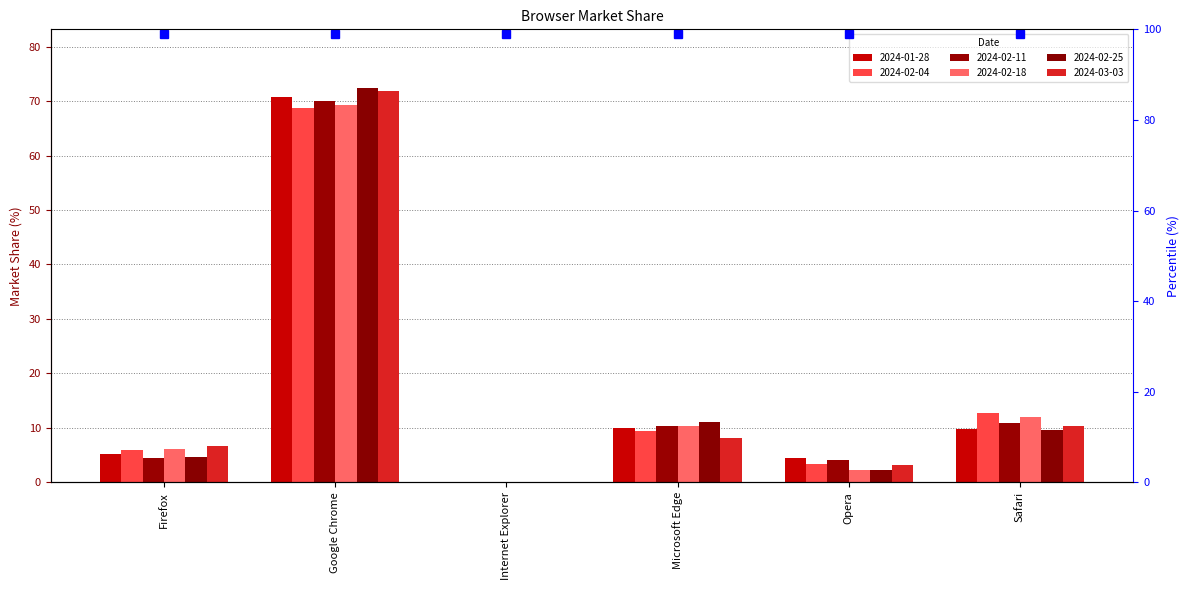

At which label does 2024-02-25 first exceed 9?

Google Chrome